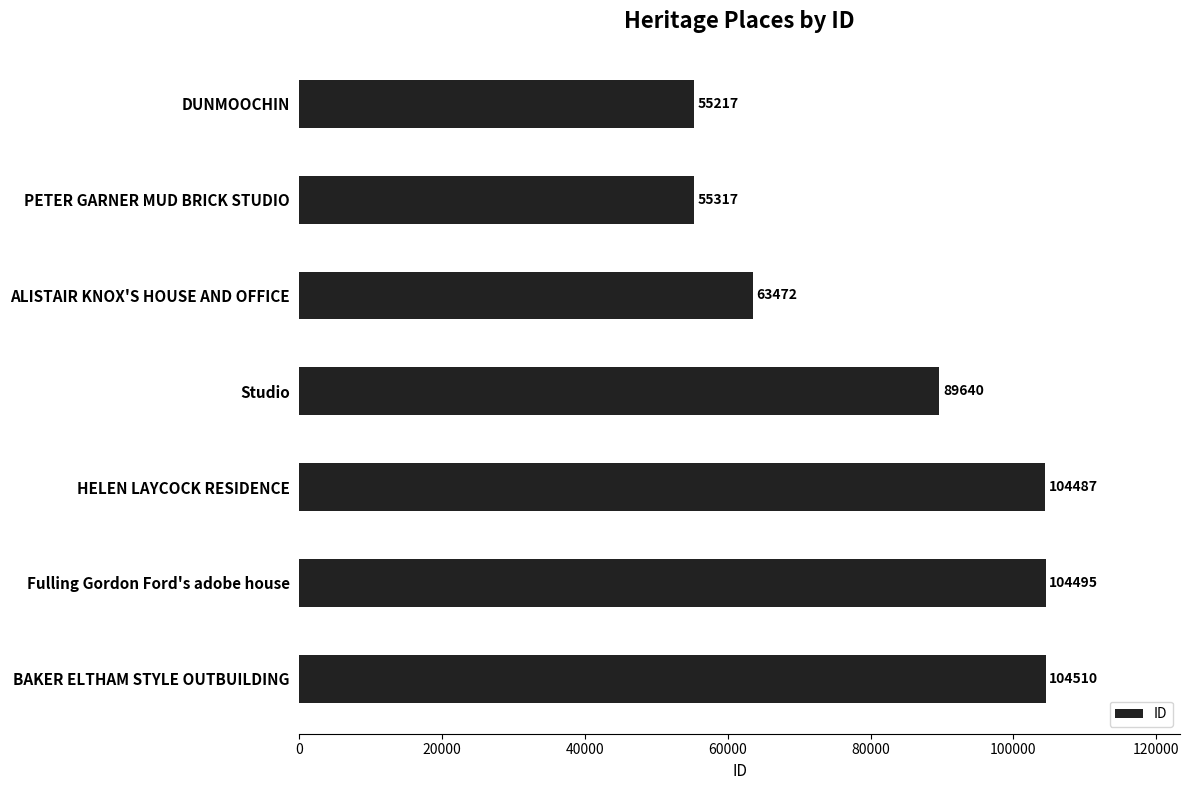

List the labels in order of value, smallest first.

DUNMOOCHIN, PETER GARNER MUD BRICK STUDIO, ALISTAIR KNOX'S HOUSE AND OFFICE, Studio, HELEN LAYCOCK RESIDENCE, Fulling Gordon Ford's adobe house, BAKER ELTHAM STYLE OUTBUILDING